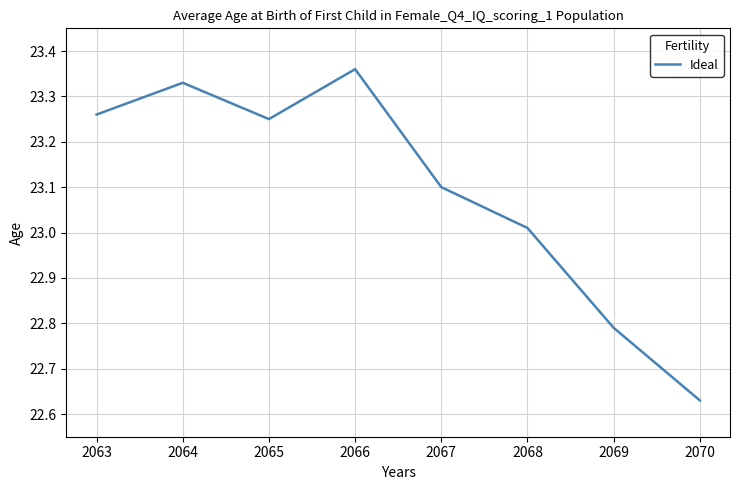

Where is the first local minimum?

2065